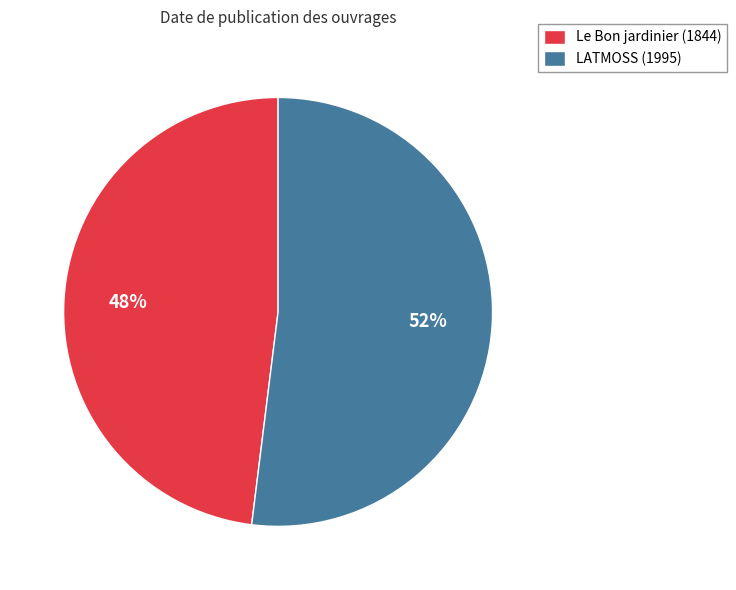

To the nearest percent, what portion does LATMOSS (1995) represent?

52%